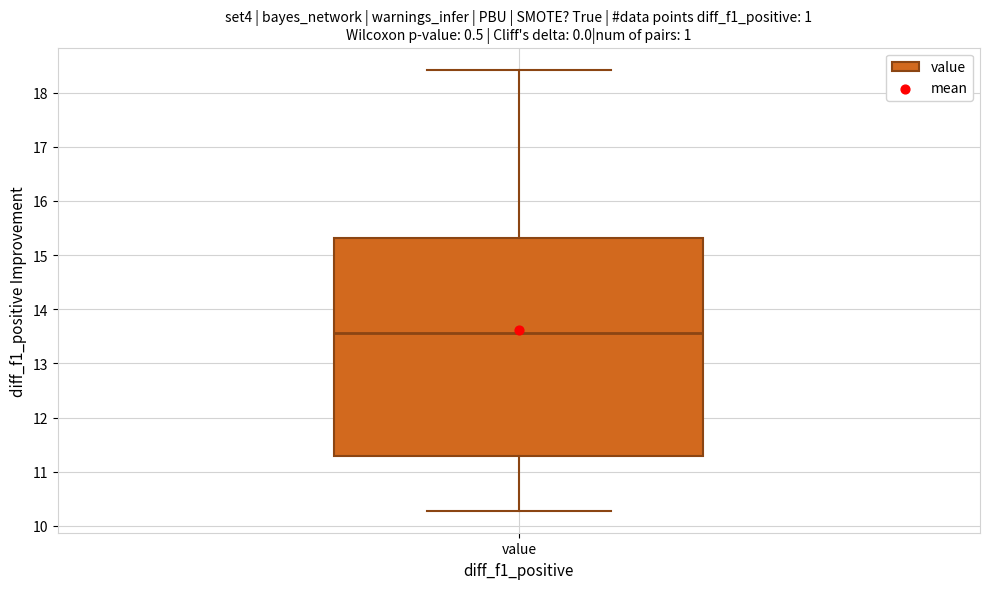

Transcribe this box plot: give where the median line is, the range the box spans, and where the two whiskers end, as read against the y-axis. The values are not printed on the chart, so give them approximately, as read against the axis.

median 13.6, box 11.3 to 15.3, whiskers 10.3 to 18.4